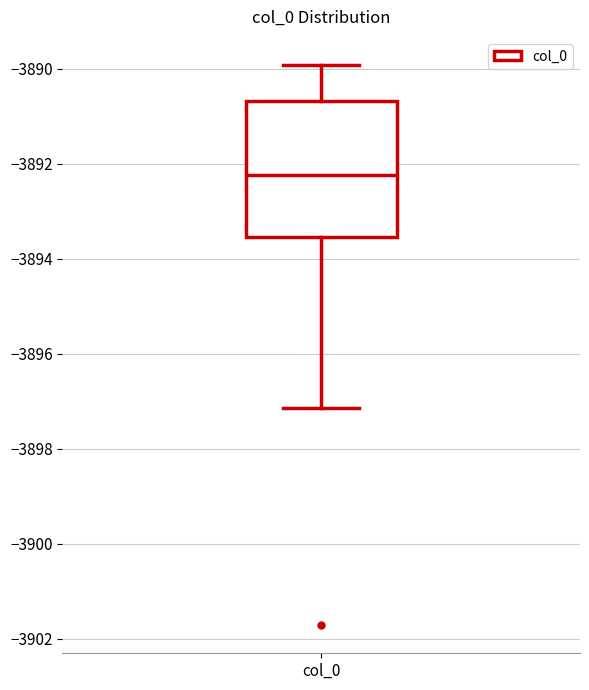

Transcribe this box plot: give where the median line is, the range the box spans, and where the two whiskers end, as read against the y-axis. The values are not printed on the chart, so give them approximately, as read against the axis.

median -3892.2, box -3893.6 to -3890.6, whiskers -3897.2 to -3890.0